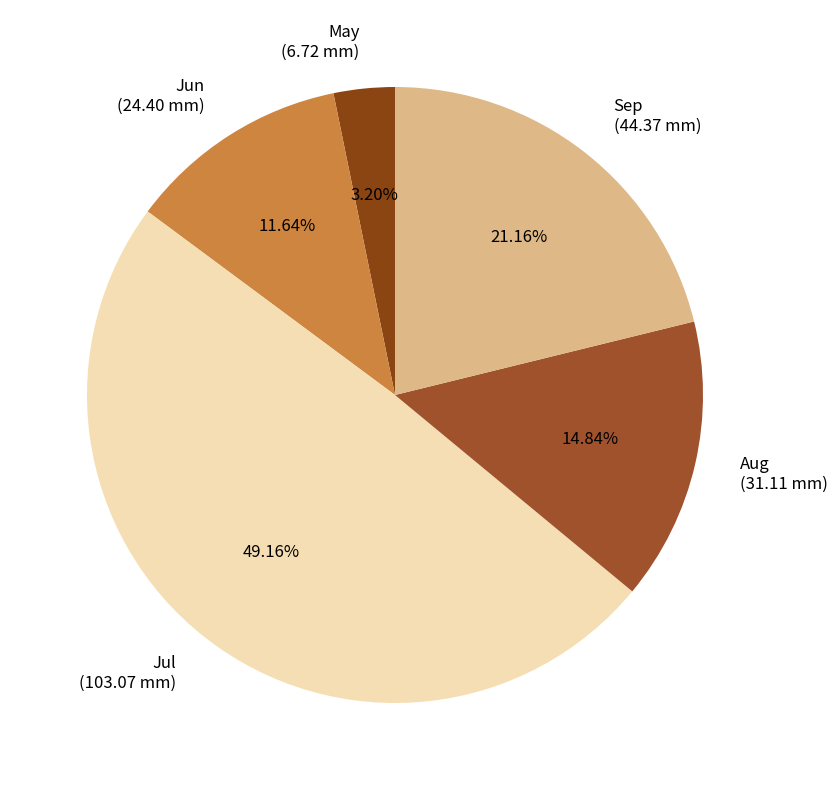

Which has a higher value, Jun (24.40 mm) or Sep (44.37 mm)?

Sep (44.37 mm)